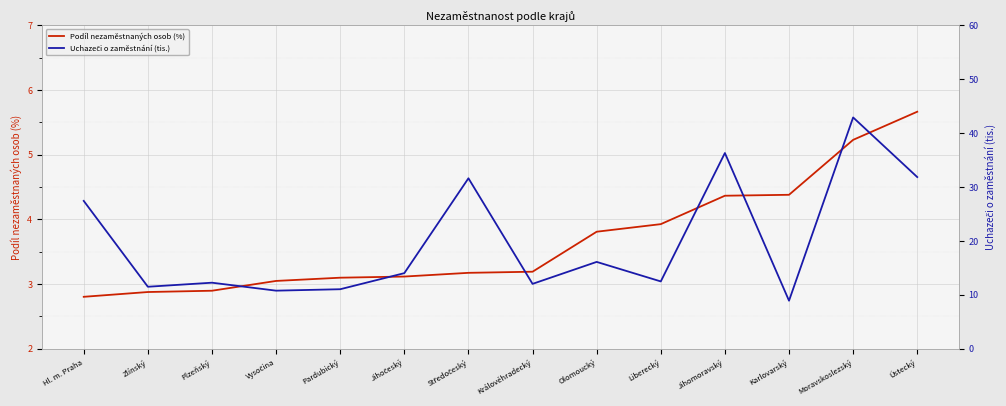

True or false: Podíl nezaměstnaných osob (%) and Uchazeči o zaměstnání (tis.) cross at least once.

False